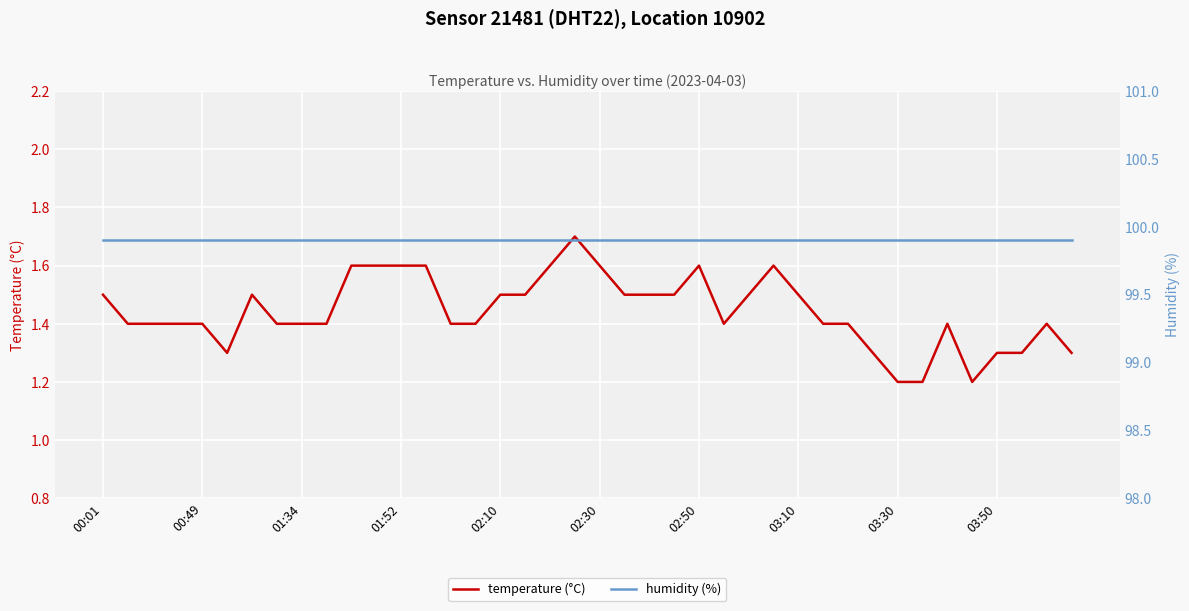

What is the label of the 31st point from the left?

30